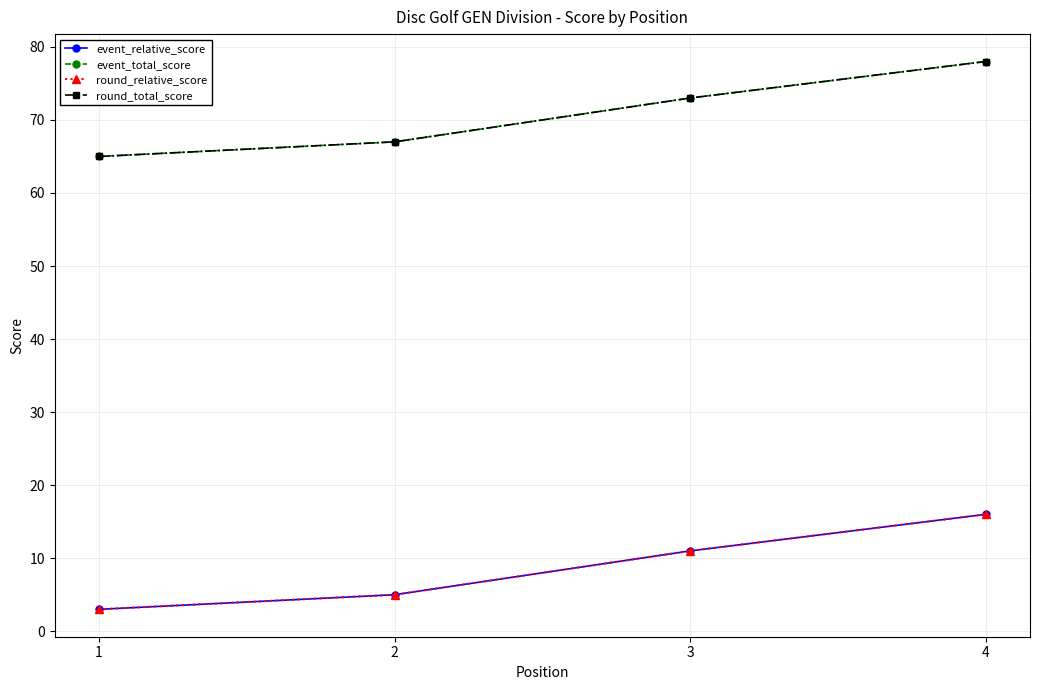

Is the value of event_relative_score at 4 greater than the value of round_total_score at 1?

No